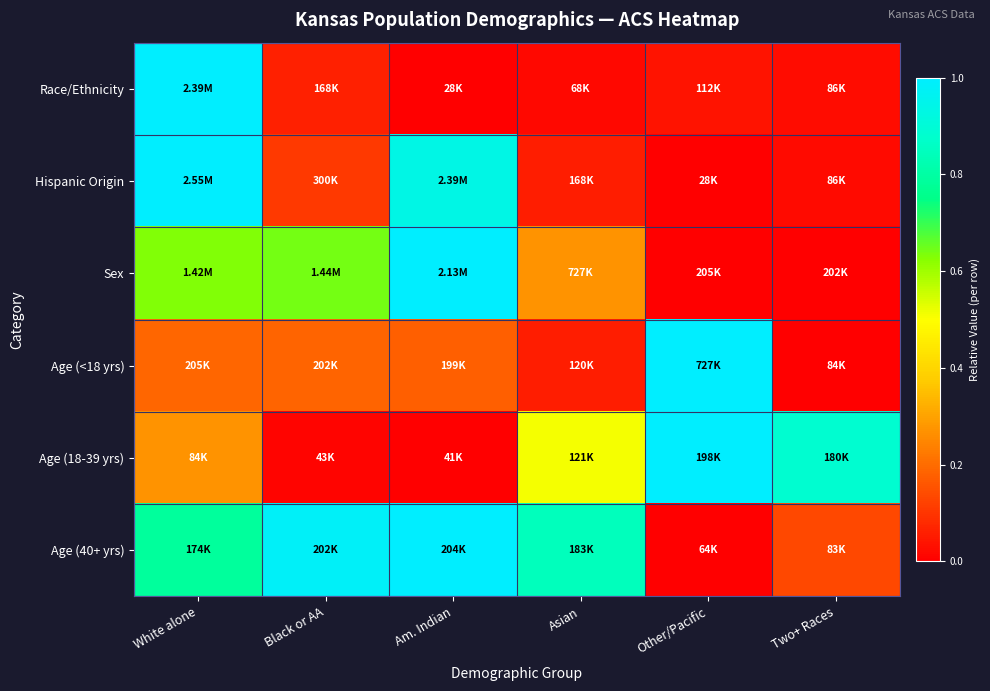

Between Black or AA and Two+ Races, which is larger?

Black or AA